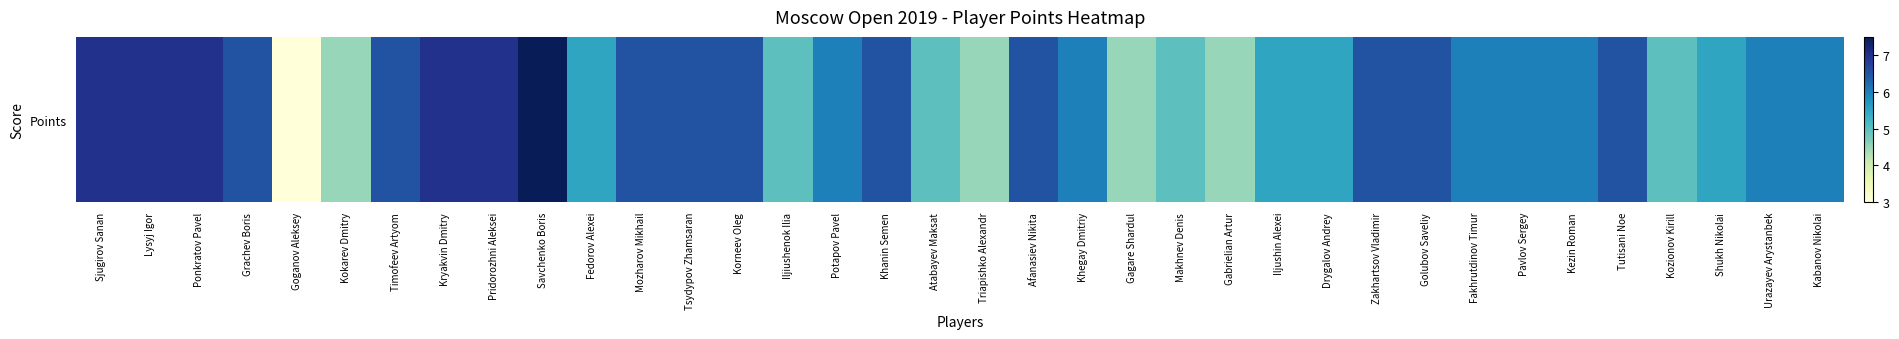

What is the maximum value shown in the chart?

7.5